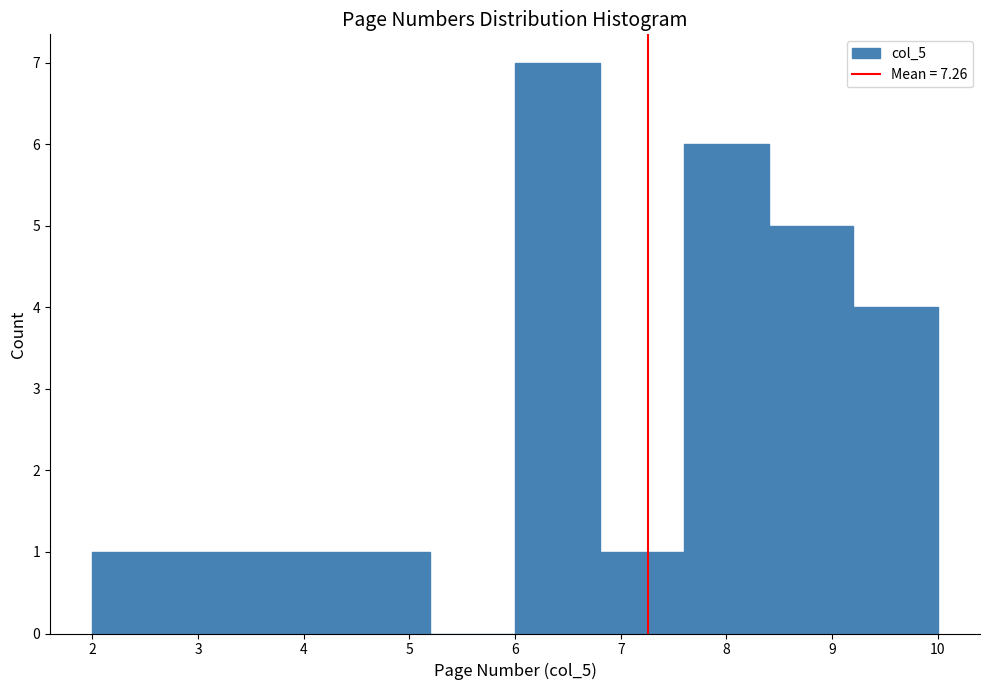

Reading left to right, list every bar in this chart as the range it spans on the x-axis followed by its height. The values are not printed on the chart, so give them approximately, as read against the axis.

2.0 to 2.8: 1
2.8 to 3.6: 1
3.6 to 4.4: 1
4.4 to 5.2: 1
5.2 to 6.0: 0
6.0 to 6.8: 7
6.8 to 7.6: 1
7.6 to 8.4: 6
8.4 to 9.2: 5
9.2 to 10.0: 4